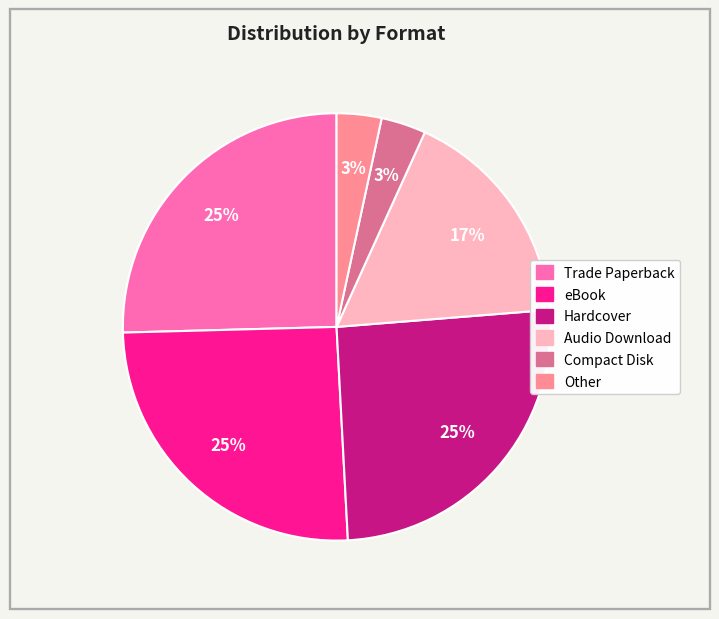

Count the number of slices in the pie.

6